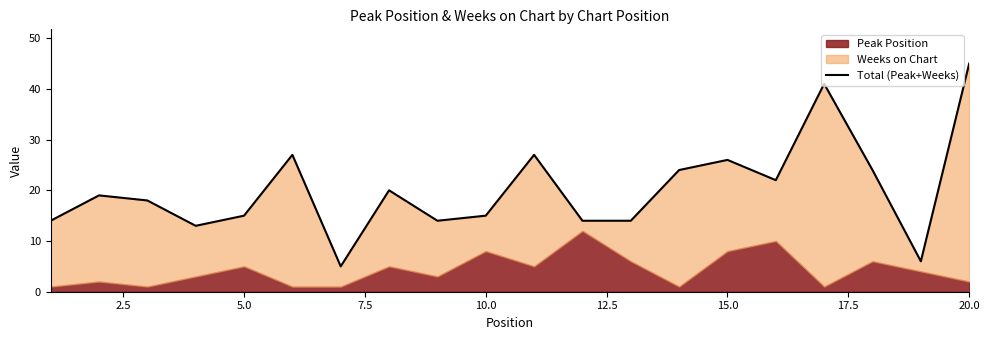

How many interior local valleys (lower than both neighbors) does the data have?

5